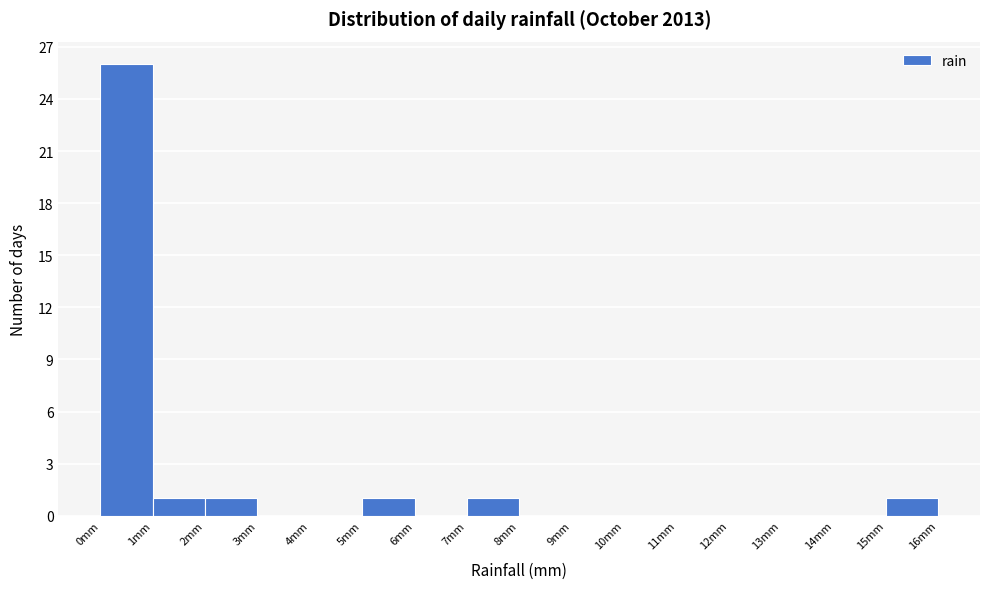

Reading left to right, transcribe this chart: for each bar, give the range it covers on the x-axis and its height. The values are not printed on the chart, so give them approximately, as read against the axis.

0 to 1: 26
1 to 2: 1
2 to 3: 1
3 to 4: 0
4 to 5: 0
5 to 6: 1
6 to 7: 0
7 to 8: 1
8 to 9: 0
9 to 10: 0
10 to 11: 0
11 to 12: 0
12 to 13: 0
13 to 14: 0
14 to 15: 0
15 to 16: 1